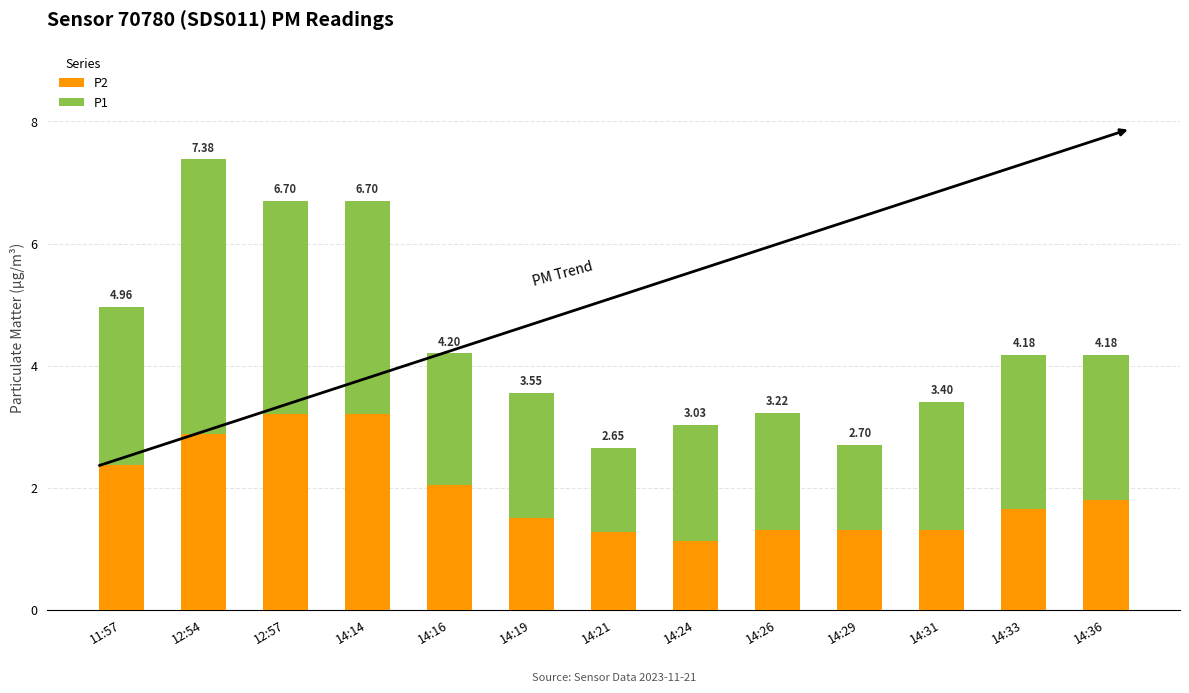

Rank the series by their average value, from lowest to highest.

P2, P1